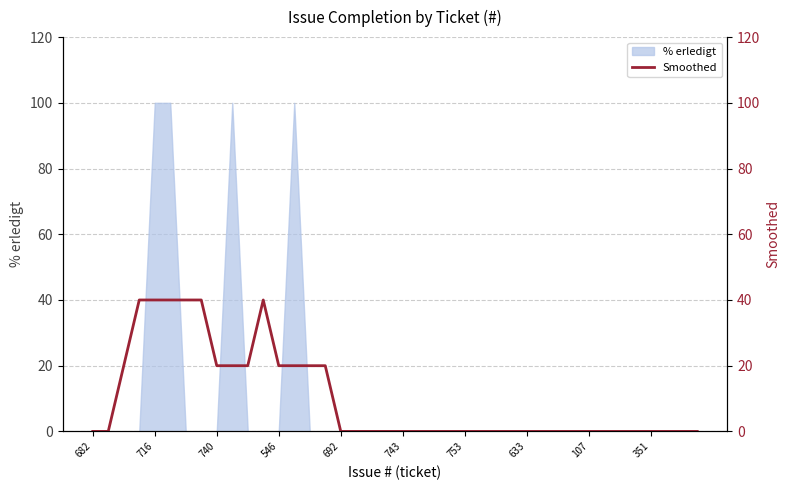

What is the highest value of the % erledigt series?

100